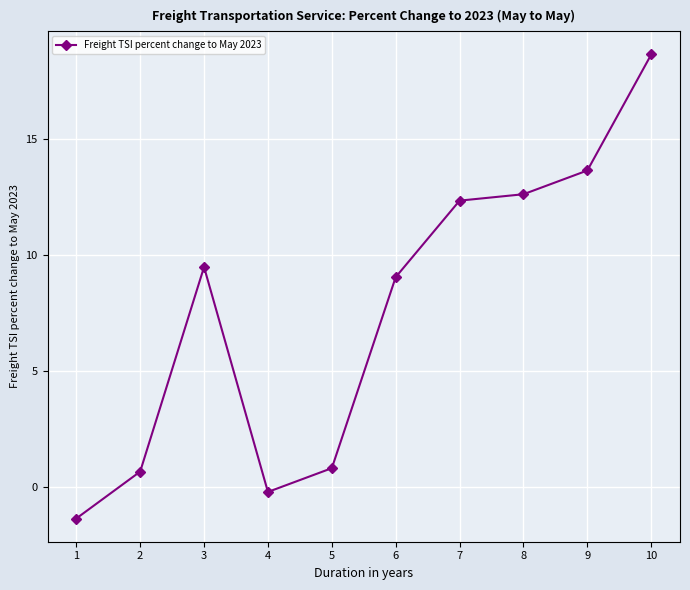

Which category has the lowest value across all series?

1